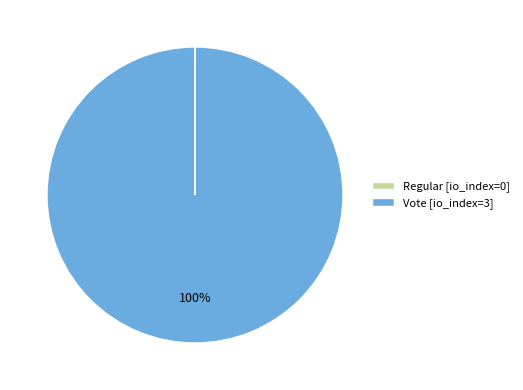

Is Vote [io_index=3] the majority of the pie?

Yes